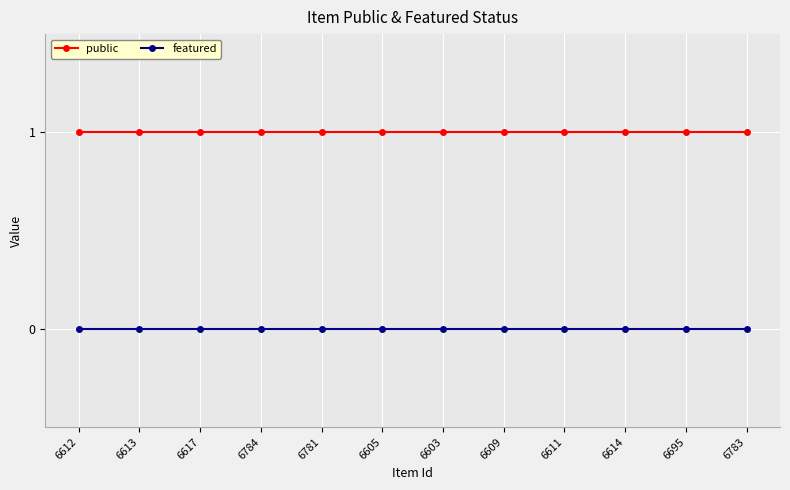

True or false: featured and public intersect in this chart.

False